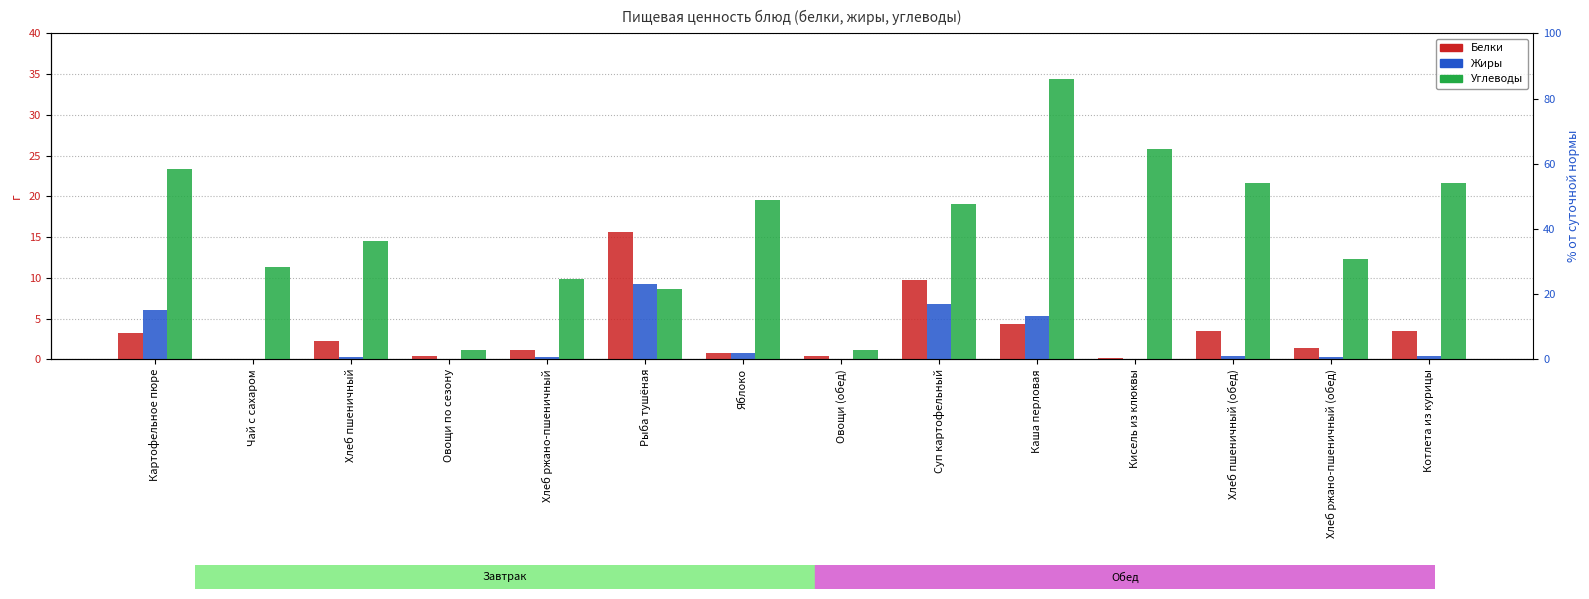

Rank the series by their maximum value, from highest to lowest.

Углеводы, Белки, Жиры